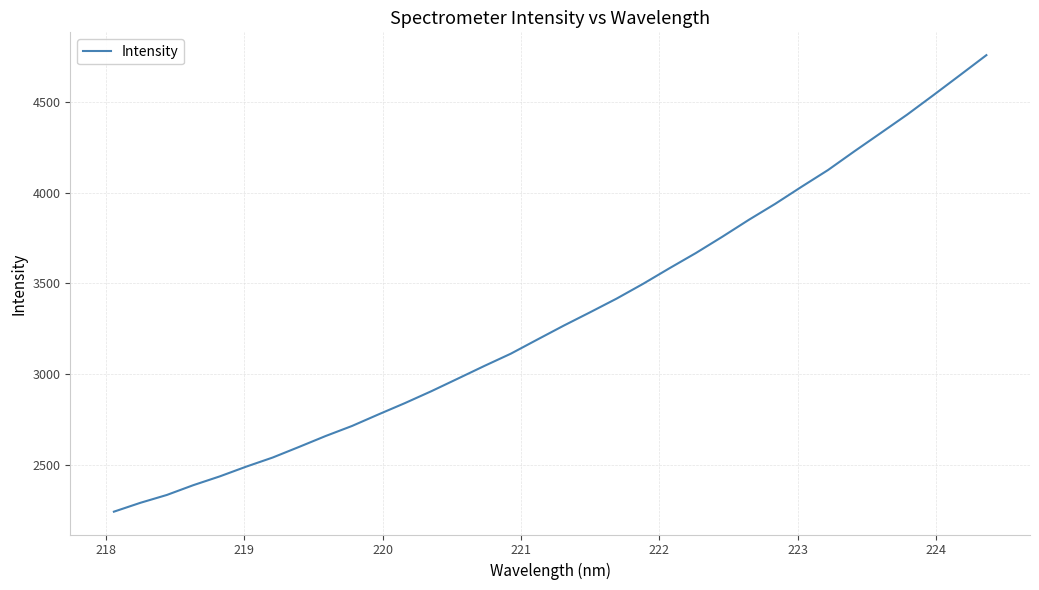

What is the difference between the maximum and minimum values?

2513.6